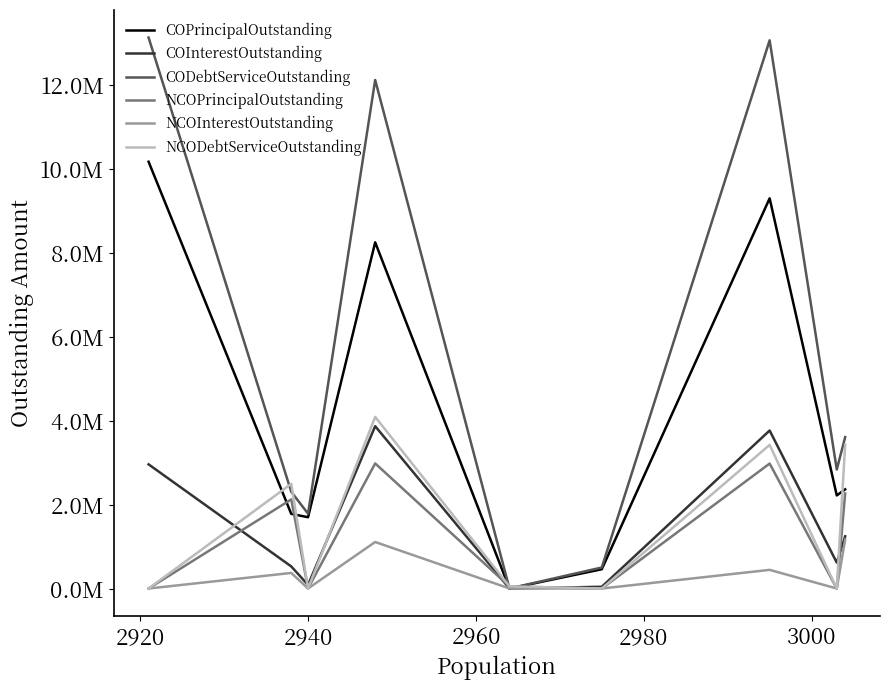

How many interior local valleys does the COInterestOutstanding series have?

3